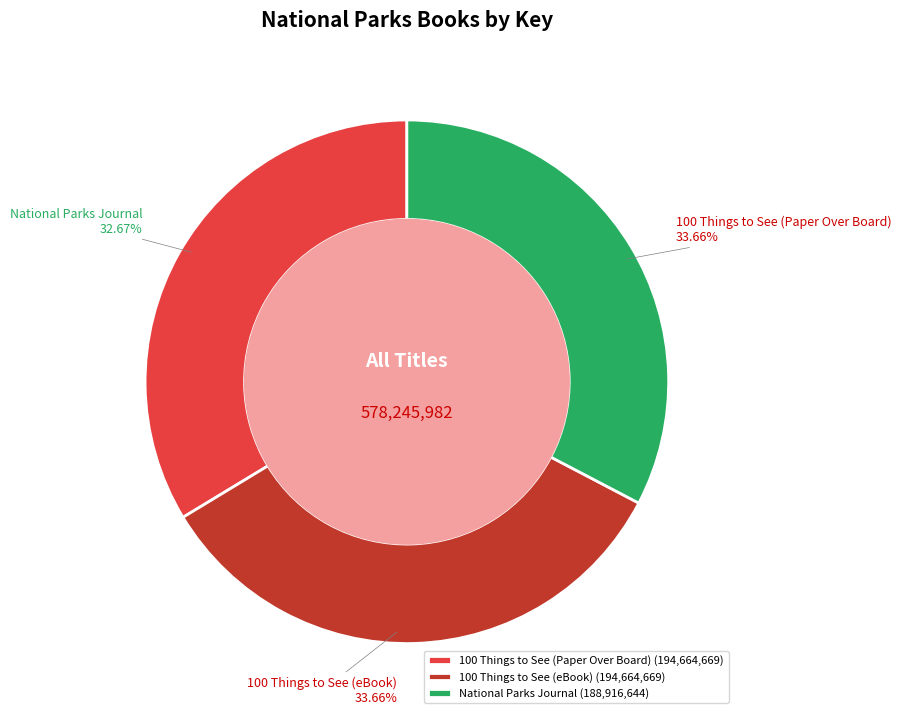

What is the change in value from 100 Things to See (Paper Over Board) to National Parks Journal?

-5748025